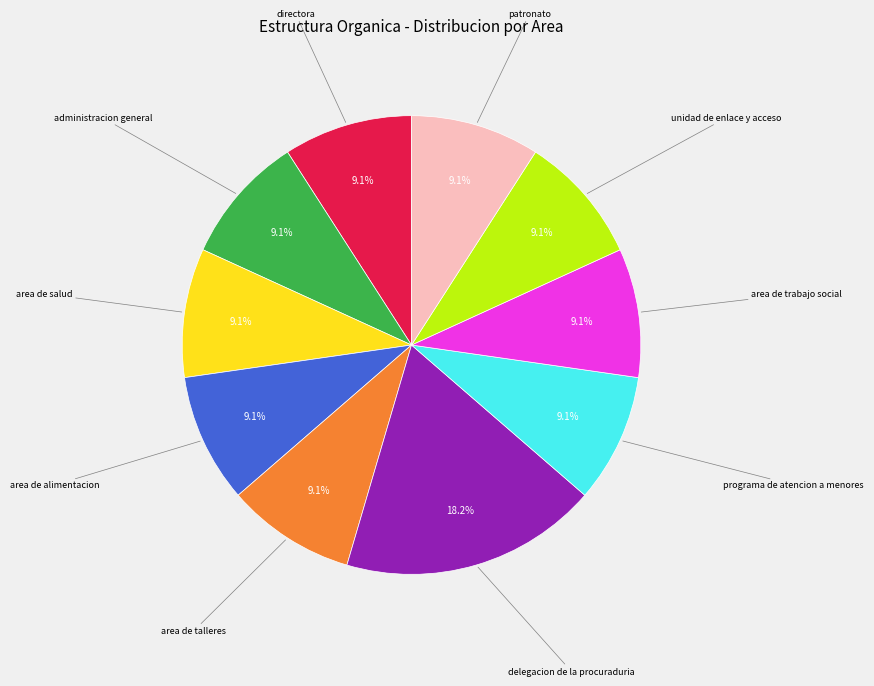

Does any single category account for the majority?

No